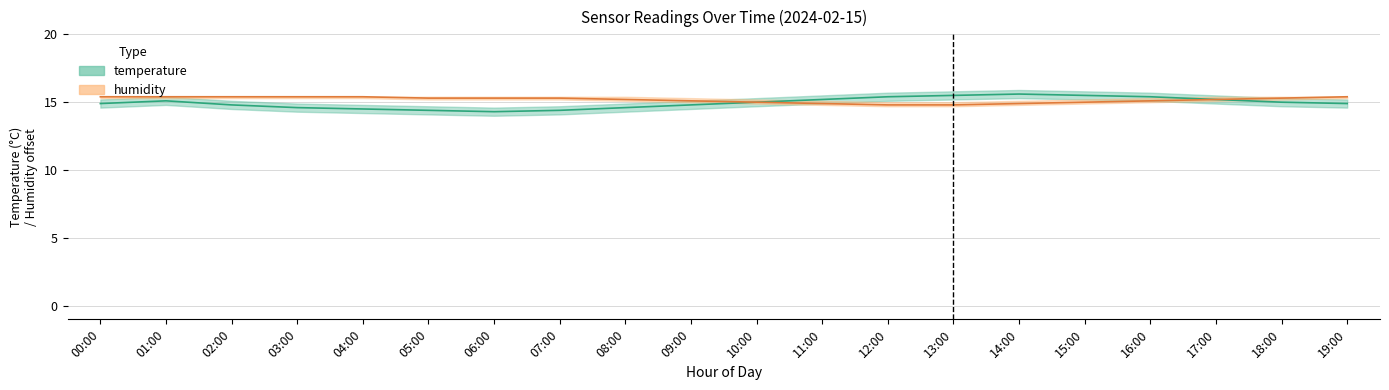

What are all the series names shown in the legend?

temperature, humidity